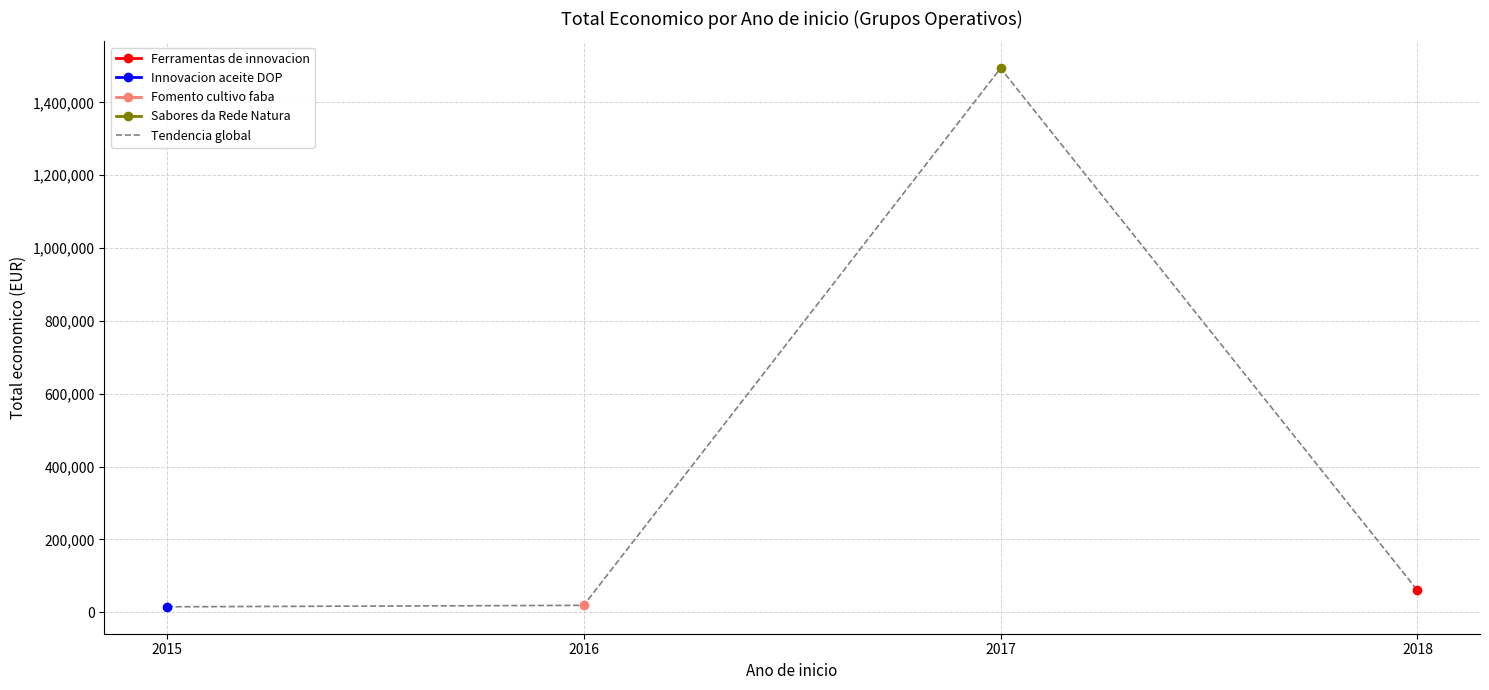

True or false: Tendencia global has more than 1 interior local peaks.

False